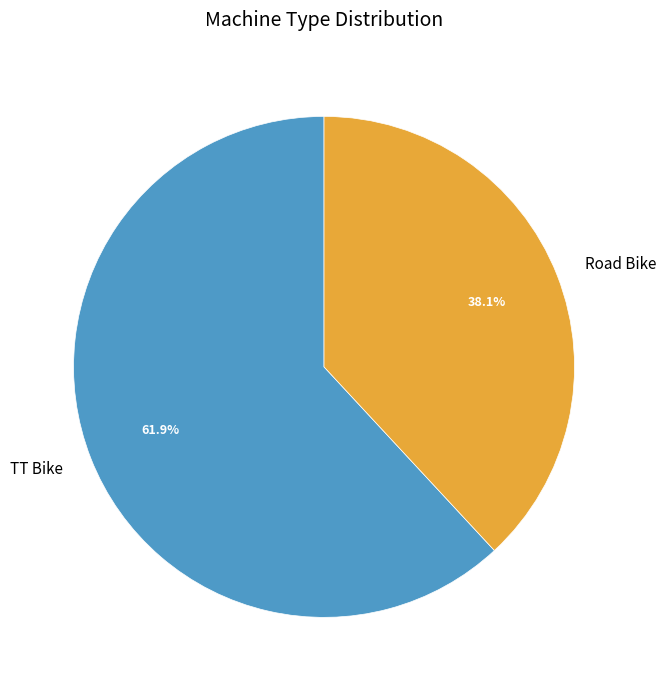

What is the smallest slice in the pie chart?

Road Bike